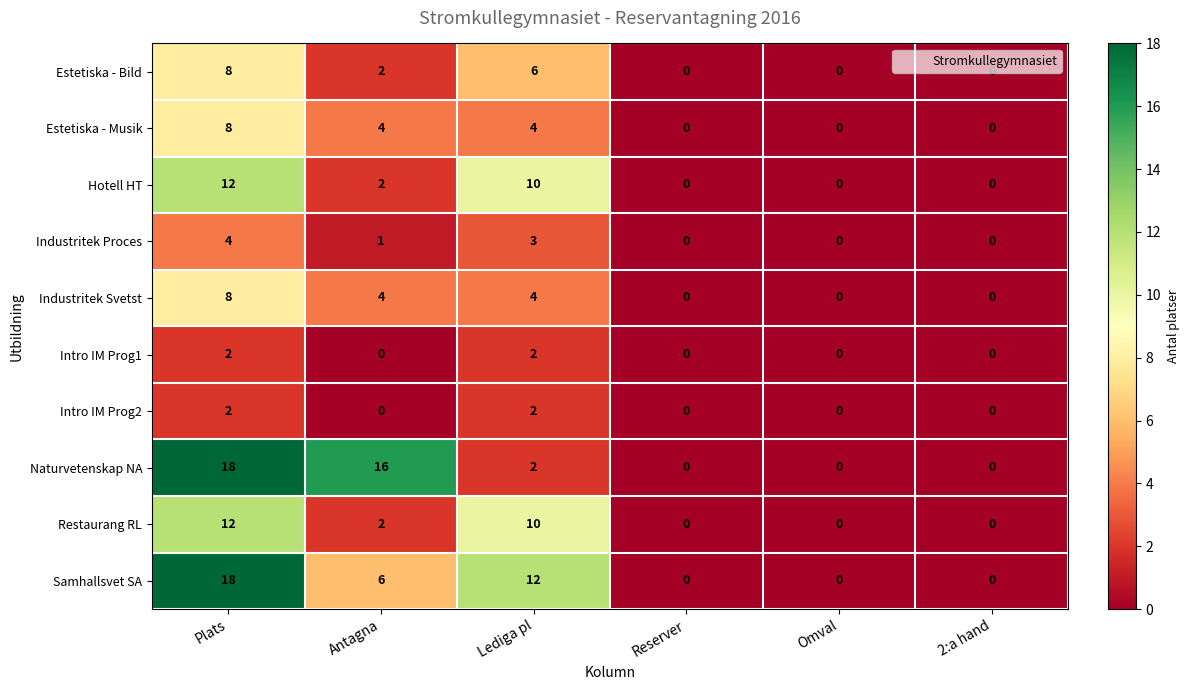

Count the number of data series in this chart.

10